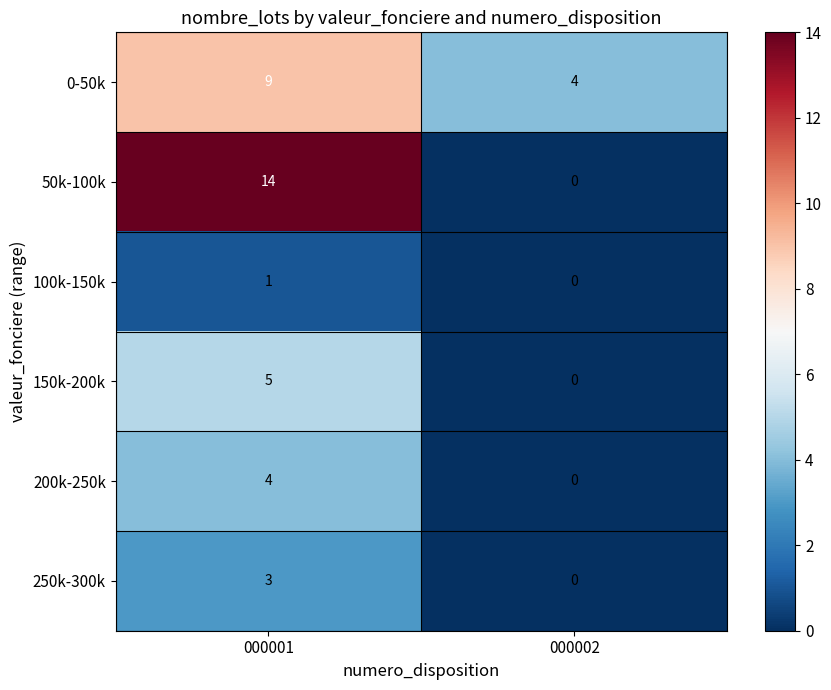

Which label corresponds to the smallest value in the chart?

000002